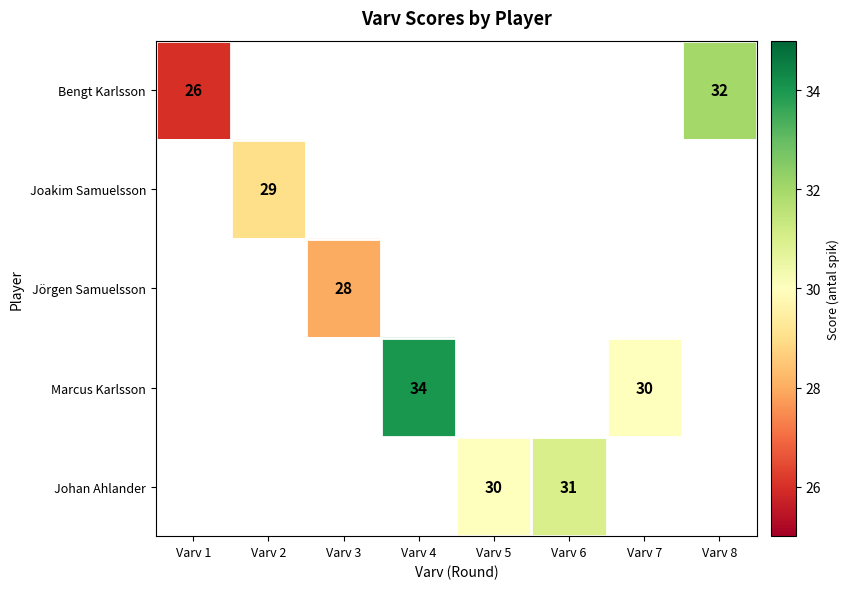

The Bengt Karlsson series shows 54.2 at Varv 8. True or false?

False